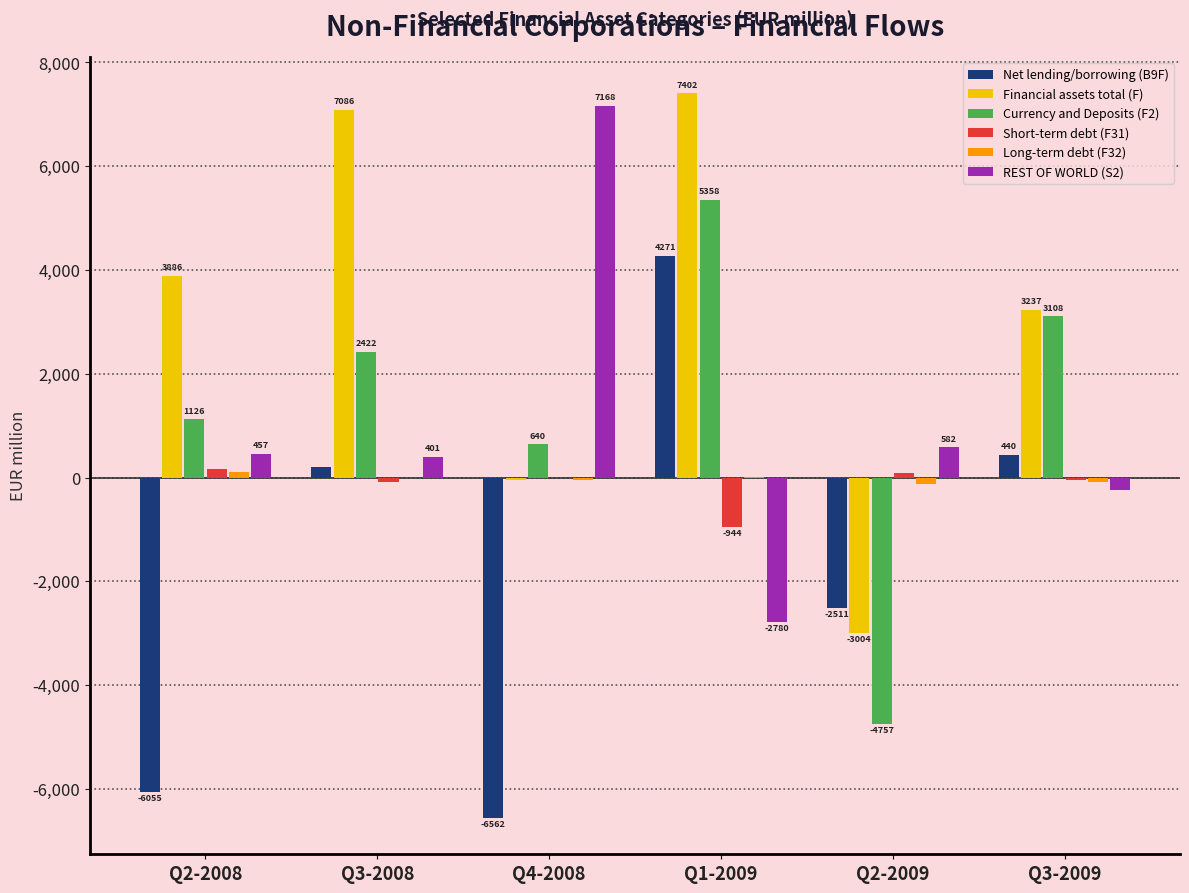

At which label is Net lending/borrowing (B9F) closest to -1145?

Q3-2008